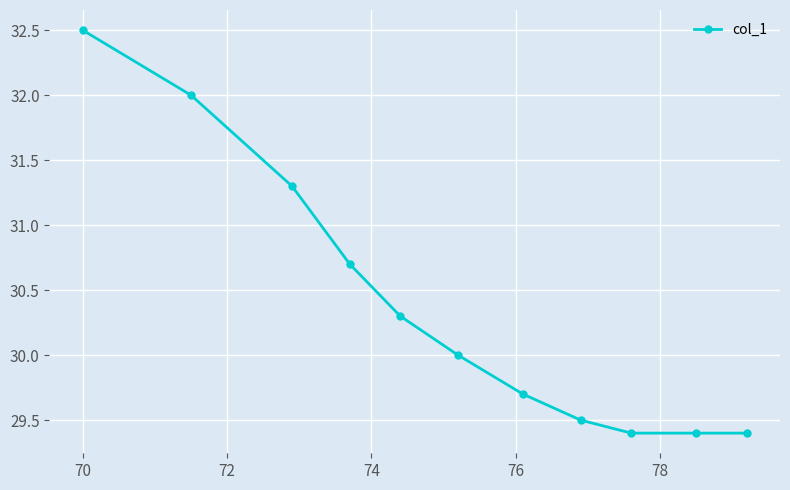

What is the difference between the maximum and minimum values?

3.1